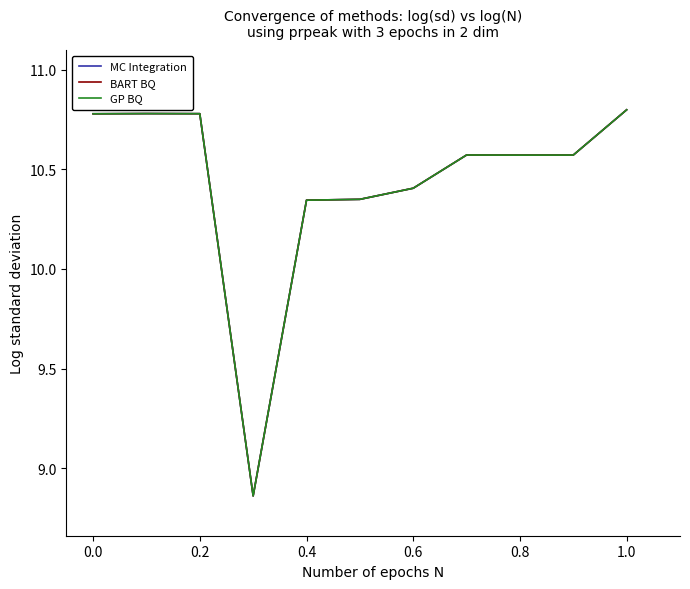

Does the chart display data point markers on the line(s)?

No